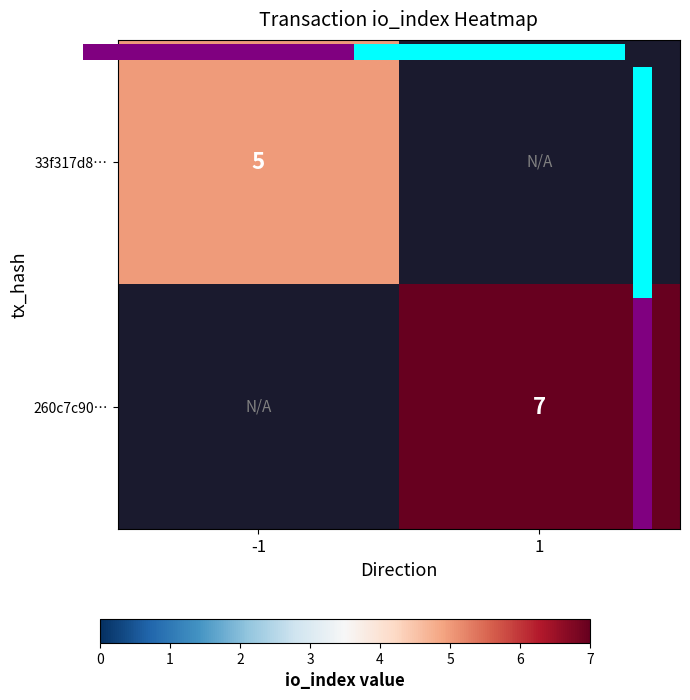

At how many categories does at least one series exceed 6?

1